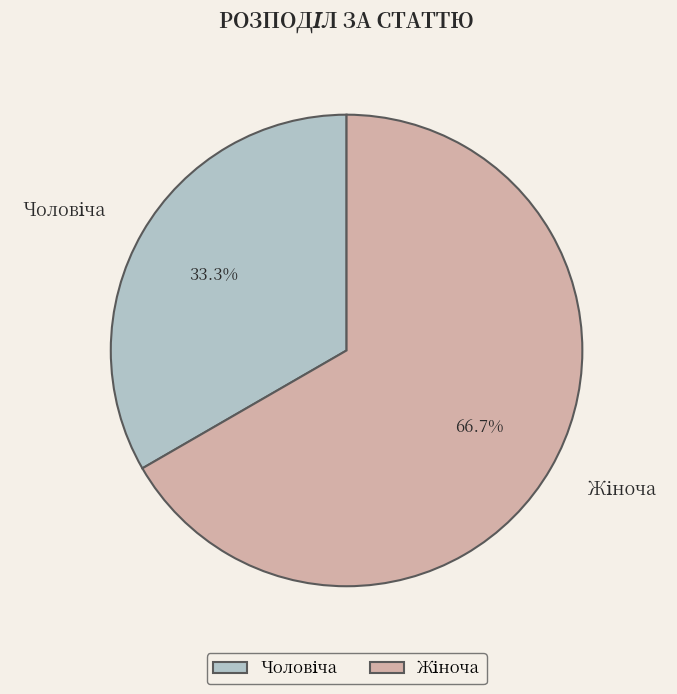

Does any single category account for the majority?

Yes